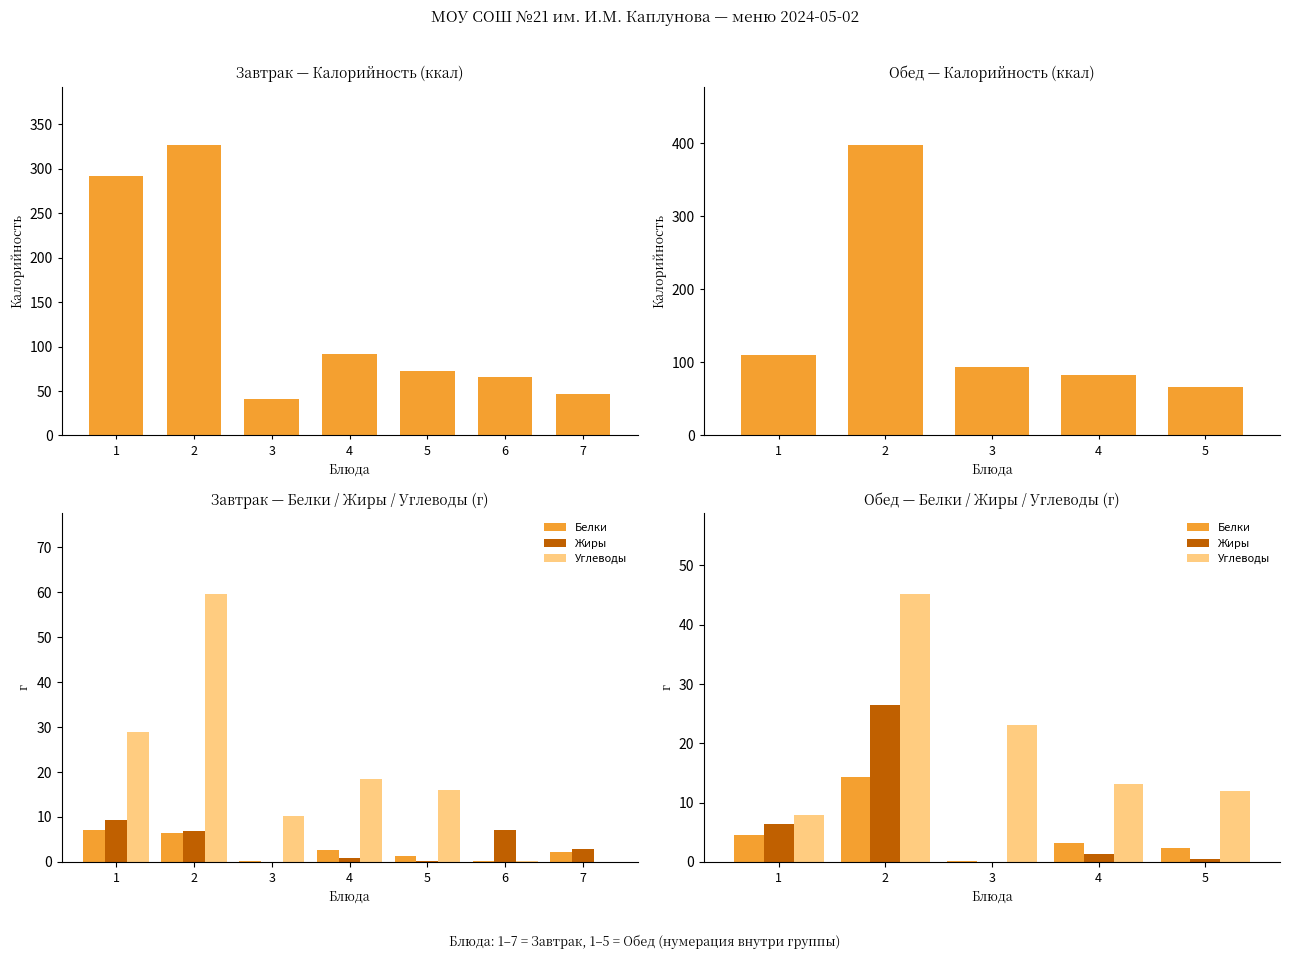

Where is Углеводы nearest to the value 26?

3